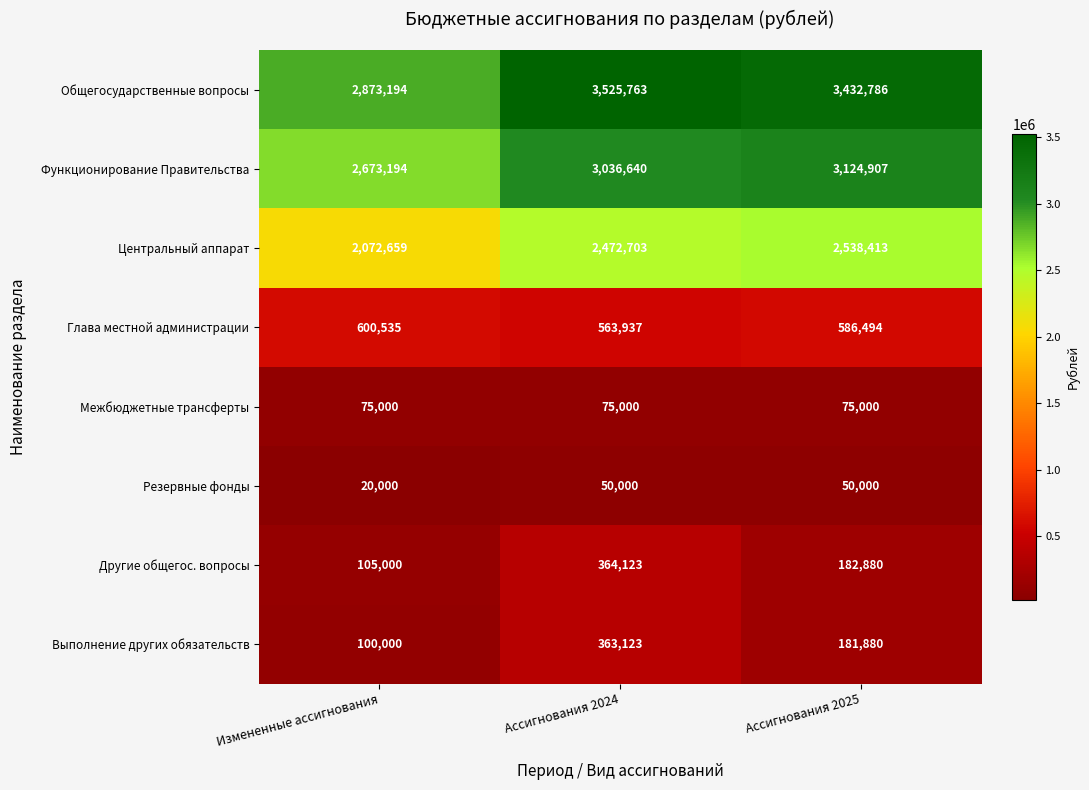

Reading left to right, extract all data points from this chart.

Общегосударственные вопросы: 2873194	3525763	3432786
Функционирование Правительства: 2673194	3036640	3124907
Центральный аппарат: 2072659	2472703	2538413
Глава местной администрации: 600535	563937	586494
Межбюджетные трансферты: 75000	75000	75000
Резервные фонды: 20000	50000	50000
Другие общегос. вопросы: 105000	364123	182880
Выполнение других обязательств: 100000	363123	181880